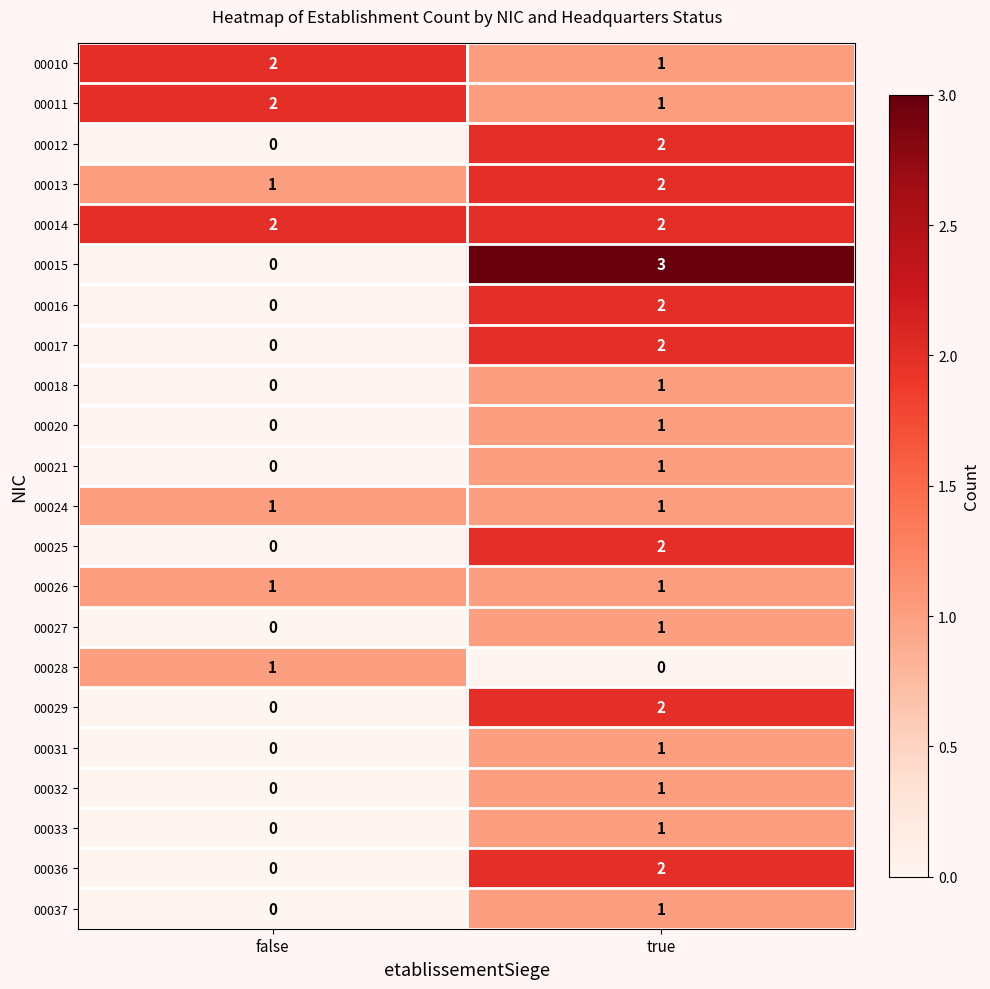

Where is 00012 nearest to the value 1?

false